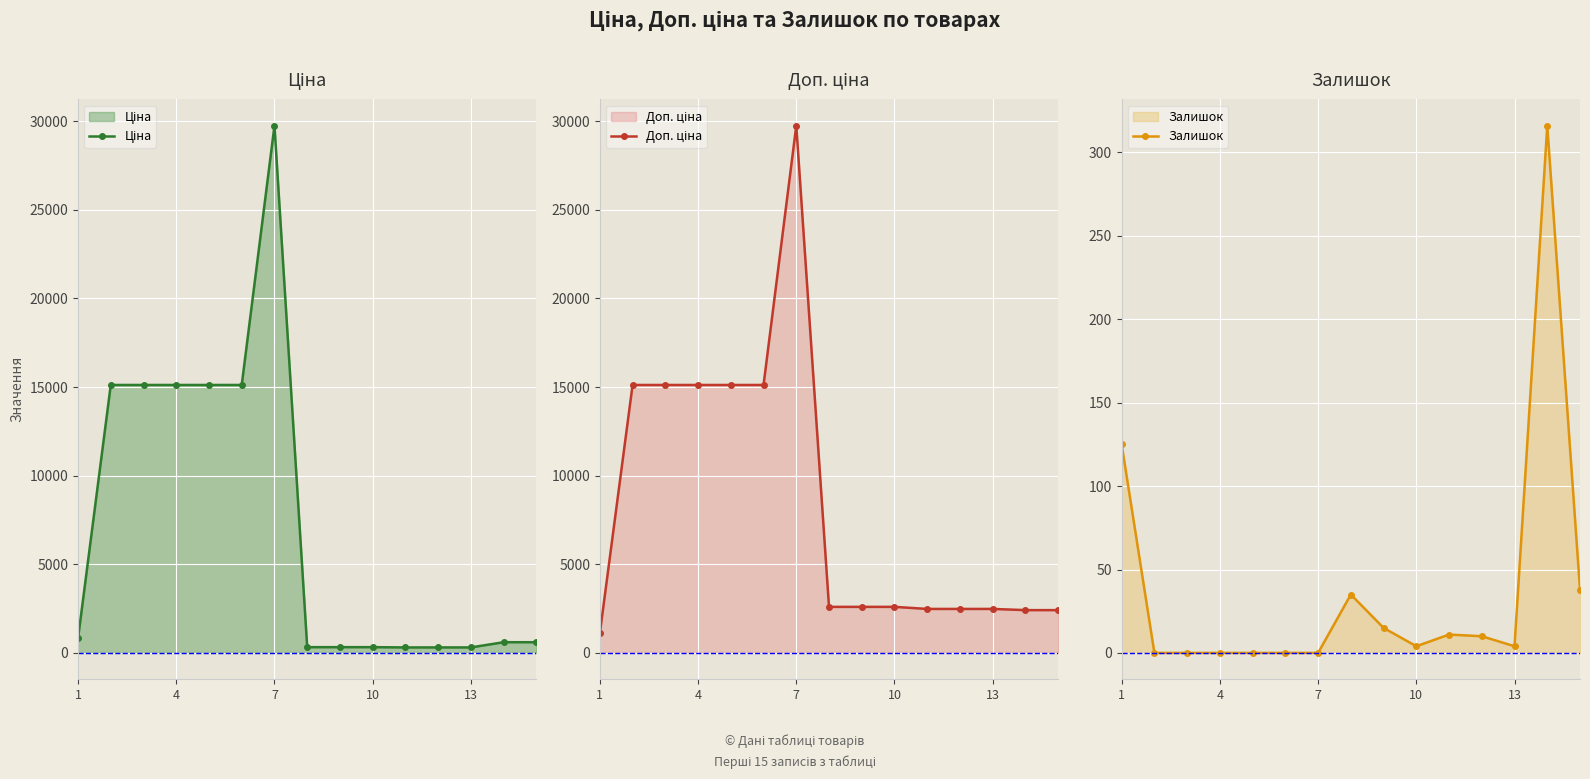

Reading left to right, what are all the values shown in this chart?

Ціна: 818.5	15120.0	15120.0	15120.0	15120.0	15120.0	29747.2	324.8	324.8	324.8	310.3	310.3	310.3	603.7	603.7
Доп. ціна: 1109.2	15120.0	15120.0	15120.0	15120.0	15120.0	29747.2	2598.3	2598.3	2598.3	2482.4	2482.4	2482.4	2414.8	2414.8
Залишок: 125.0	0.0	0.0	0.0	0.0	0.0	0.0	35.0	15.0	4.0	11.0	10.0	4.0	316.0	38.0